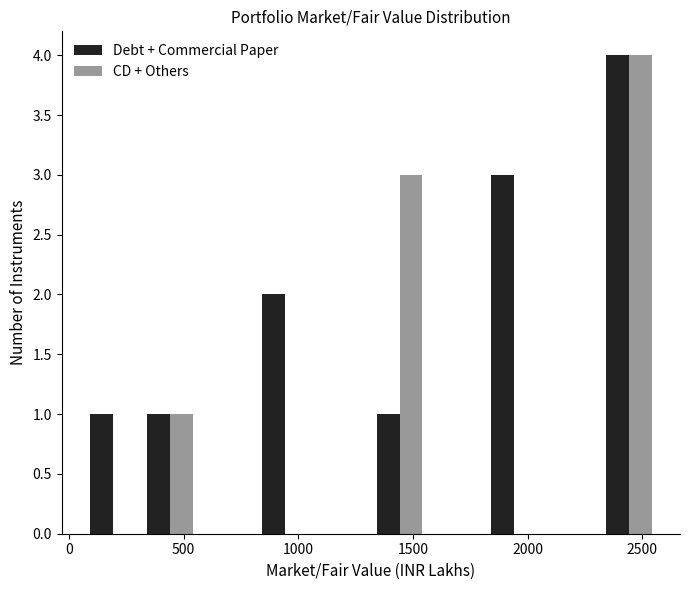

Reading left to right, list every range on the x-axis with the height of the bar of each series over it. Neither the bar edges nor the heights are printed on the chart, so give them approximately, as read against the axes.

50 to 300: Debt + Commercial Paper=1	CD + Others=0
300 to 550: Debt + Commercial Paper=1	CD + Others=1
550 to 800: Debt + Commercial Paper=0	CD + Others=0
800 to 1050: Debt + Commercial Paper=2	CD + Others=0
1050 to 1300: Debt + Commercial Paper=0	CD + Others=0
1300 to 1550: Debt + Commercial Paper=1	CD + Others=3
1550 to 1800: Debt + Commercial Paper=0	CD + Others=0
1800 to 2050: Debt + Commercial Paper=3	CD + Others=0
2050 to 2300: Debt + Commercial Paper=0	CD + Others=0
2300 to 2550: Debt + Commercial Paper=4	CD + Others=4